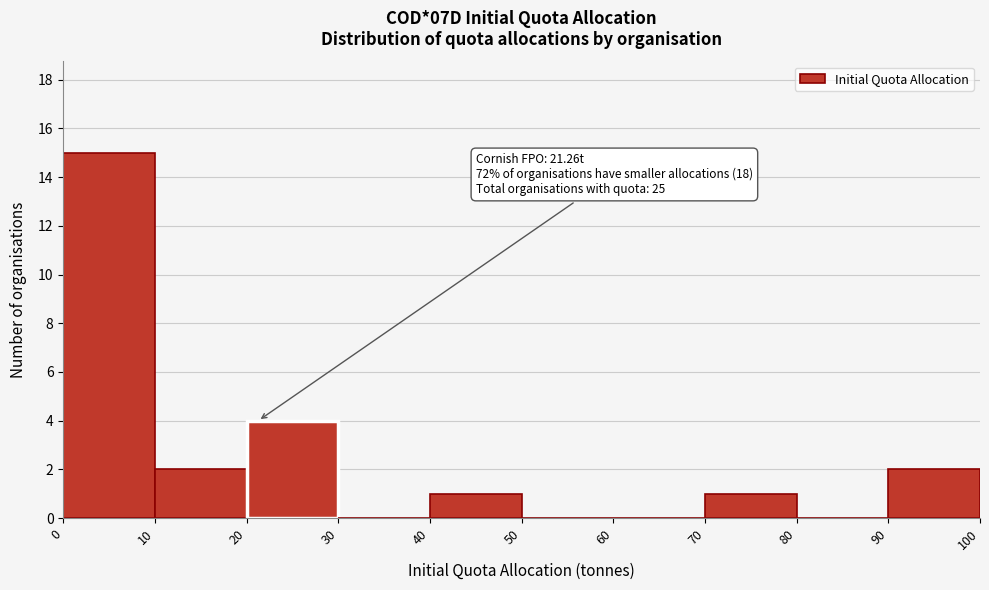

Which range on the x-axis has the tallest bar?

0 to 10